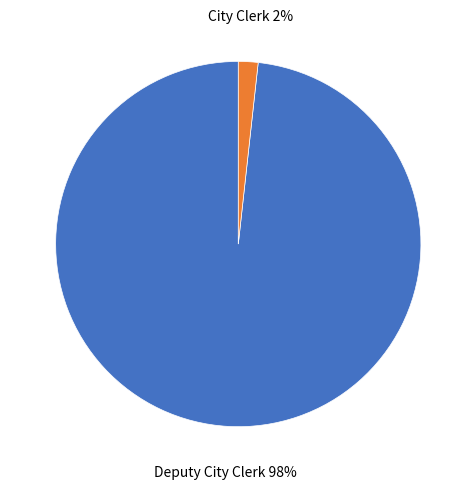

How many slices are in this pie chart?

2